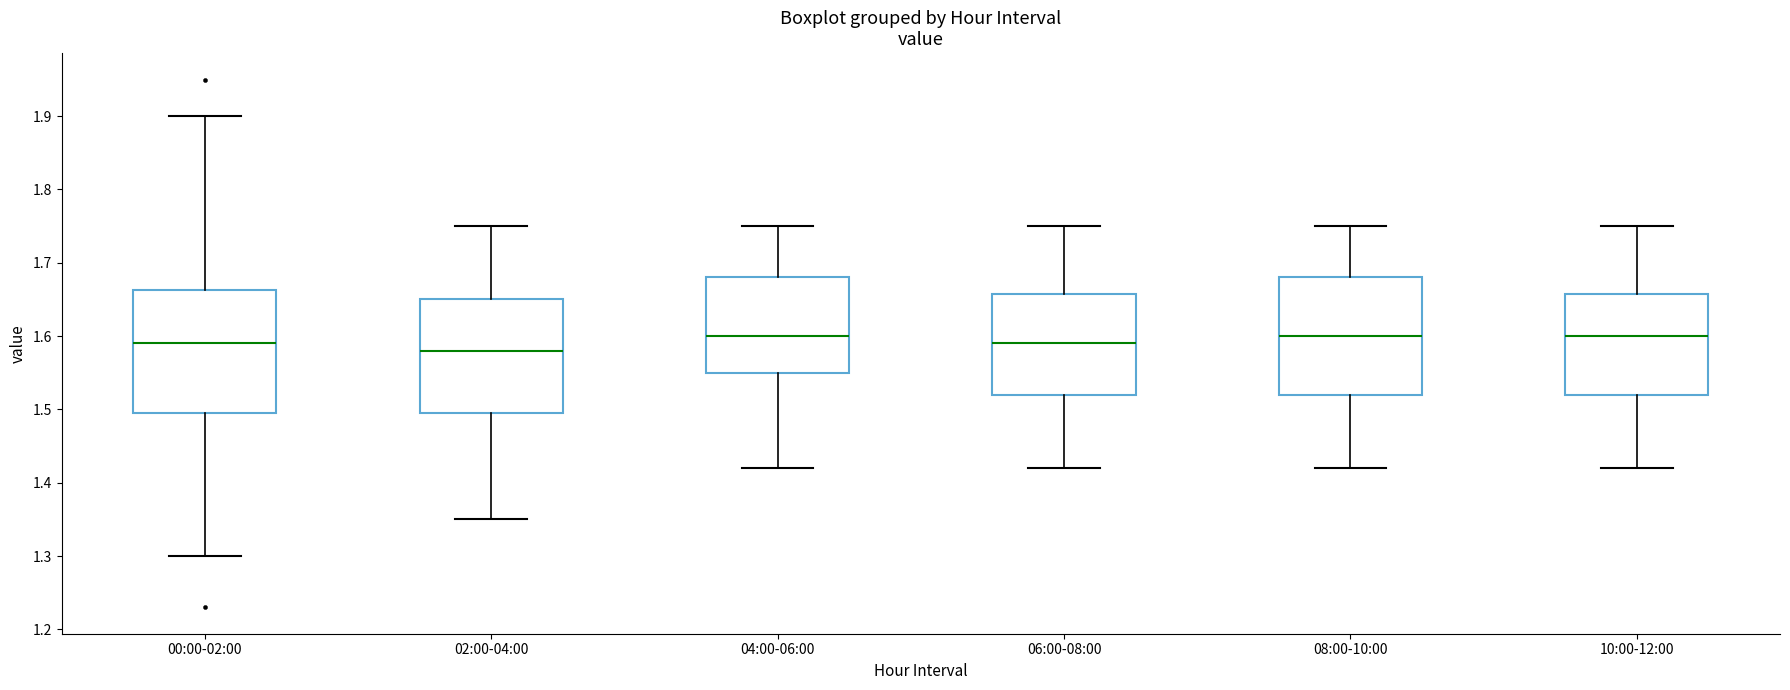

Reading left to right, read every box against the y-axis: the position of its median line, the range the box covers, and the ends of its whiskers. The values are not printed on the chart, so give them approximately, as read against the axis.

00:00-02:00: median 1.59, box 1.50 to 1.66, whiskers 1.30 to 1.90
02:00-04:00: median 1.58, box 1.50 to 1.65, whiskers 1.35 to 1.75
04:00-06:00: median 1.60, box 1.55 to 1.68, whiskers 1.42 to 1.75
06:00-08:00: median 1.59, box 1.52 to 1.66, whiskers 1.42 to 1.75
08:00-10:00: median 1.60, box 1.52 to 1.68, whiskers 1.42 to 1.75
10:00-12:00: median 1.60, box 1.52 to 1.66, whiskers 1.42 to 1.75